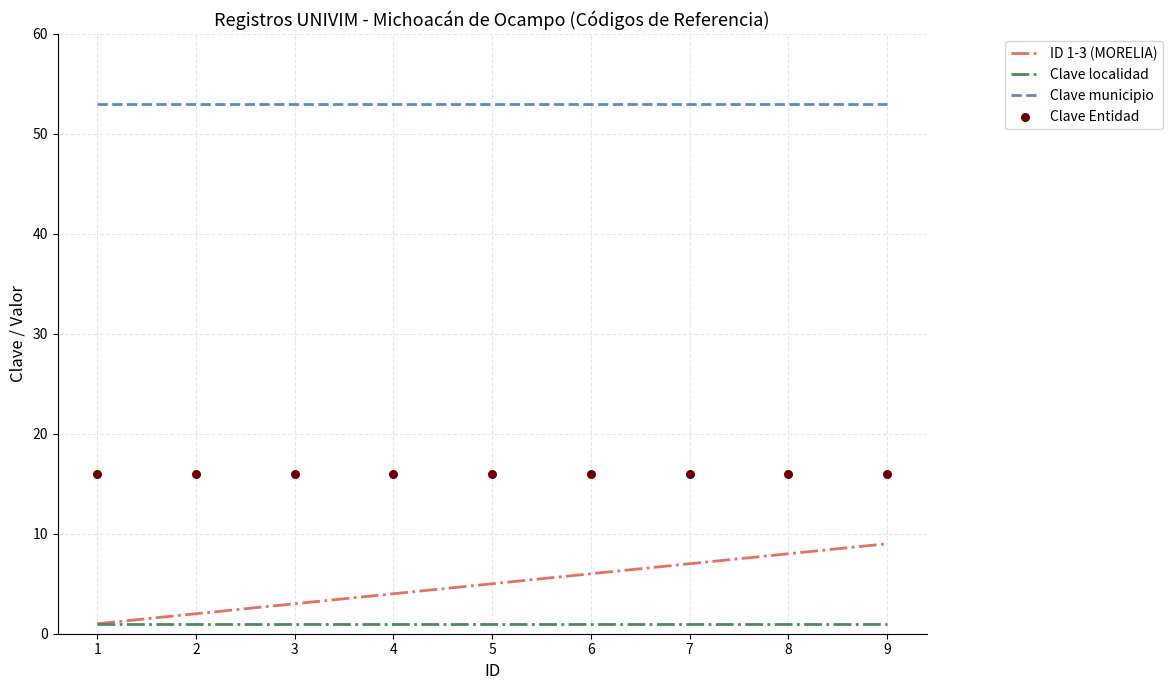

At how many categories does at least one series exceed 46?

9